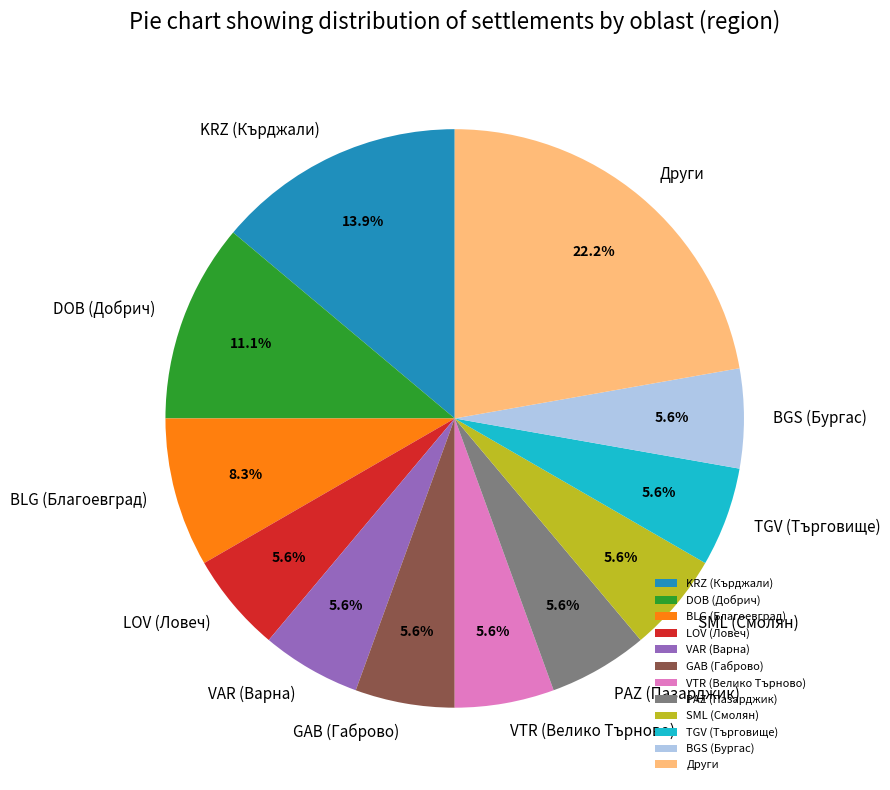

Is SML (Смолян) the majority of the pie?

No